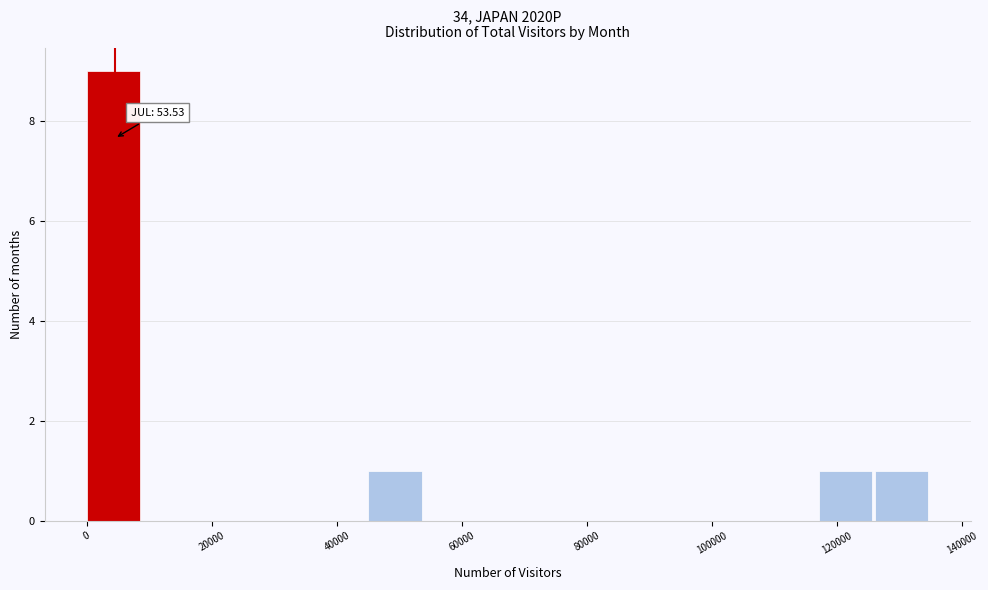

Which range on the x-axis has the tallest bar?

0 to 10000